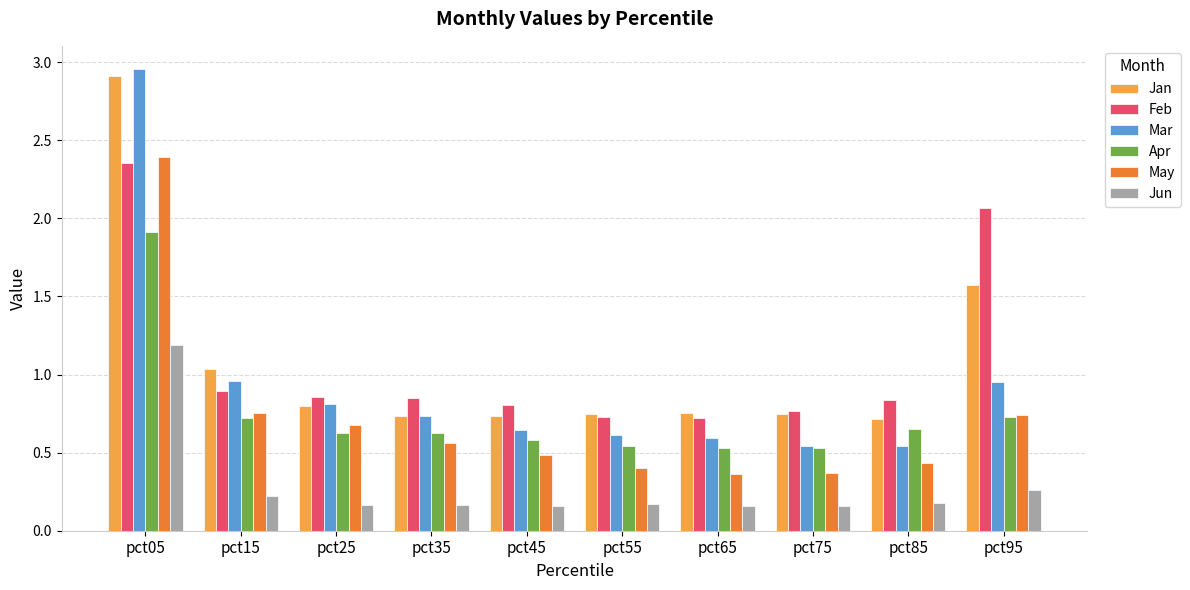

How many bars are there in total?

60